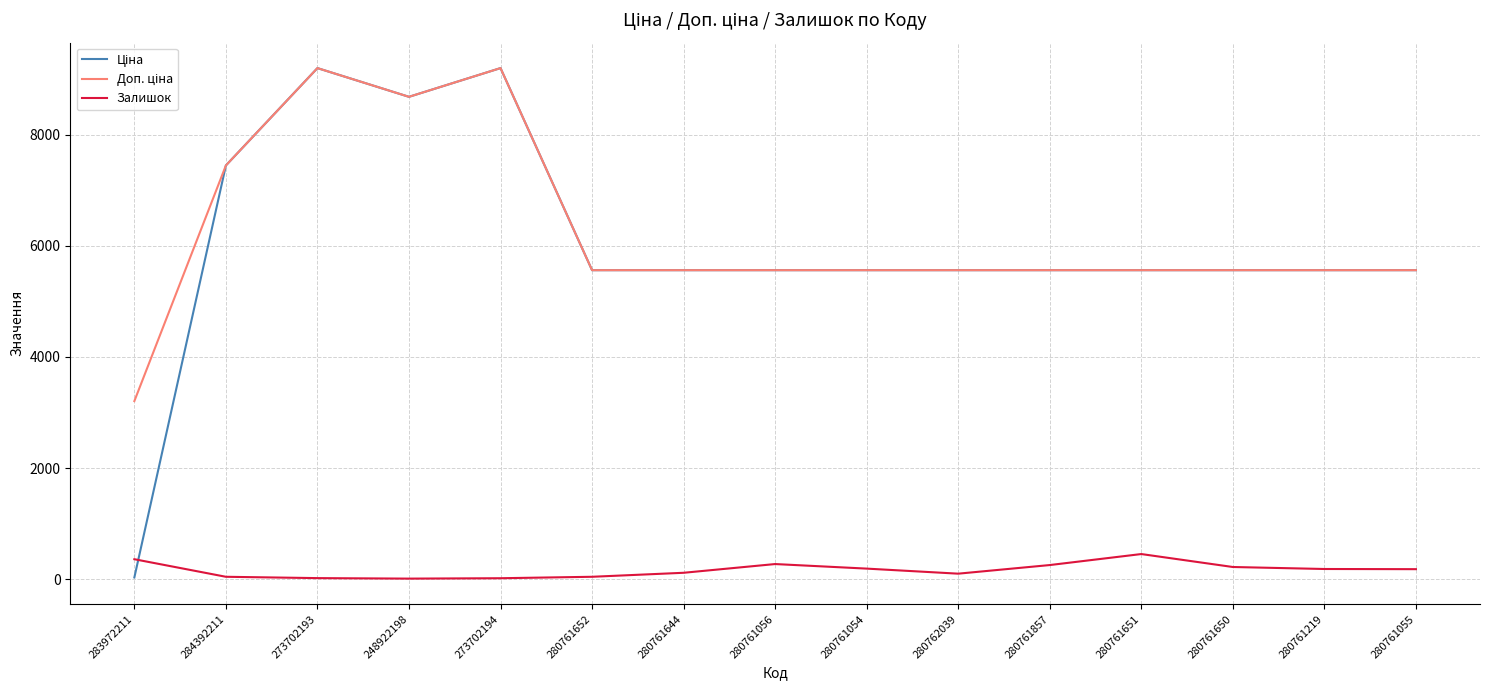

The Залишок series shows 44.0 at 280761652. True or false?

True